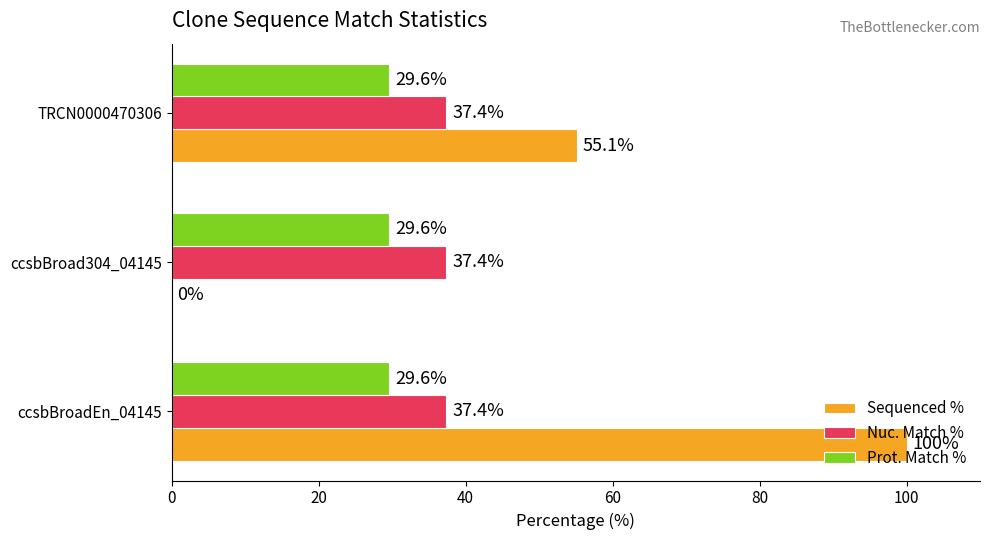

The Sequenced % series shows 55.1 at TRCN0000470306. True or false?

True